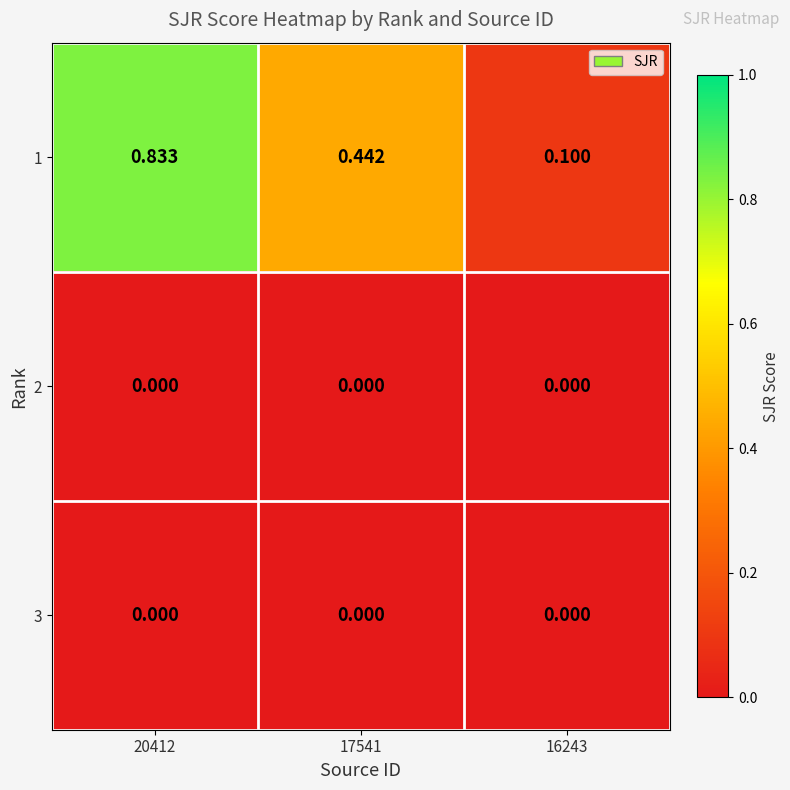

Is the value of 3 at 16243 greater than the value of 1 at 16243?

No